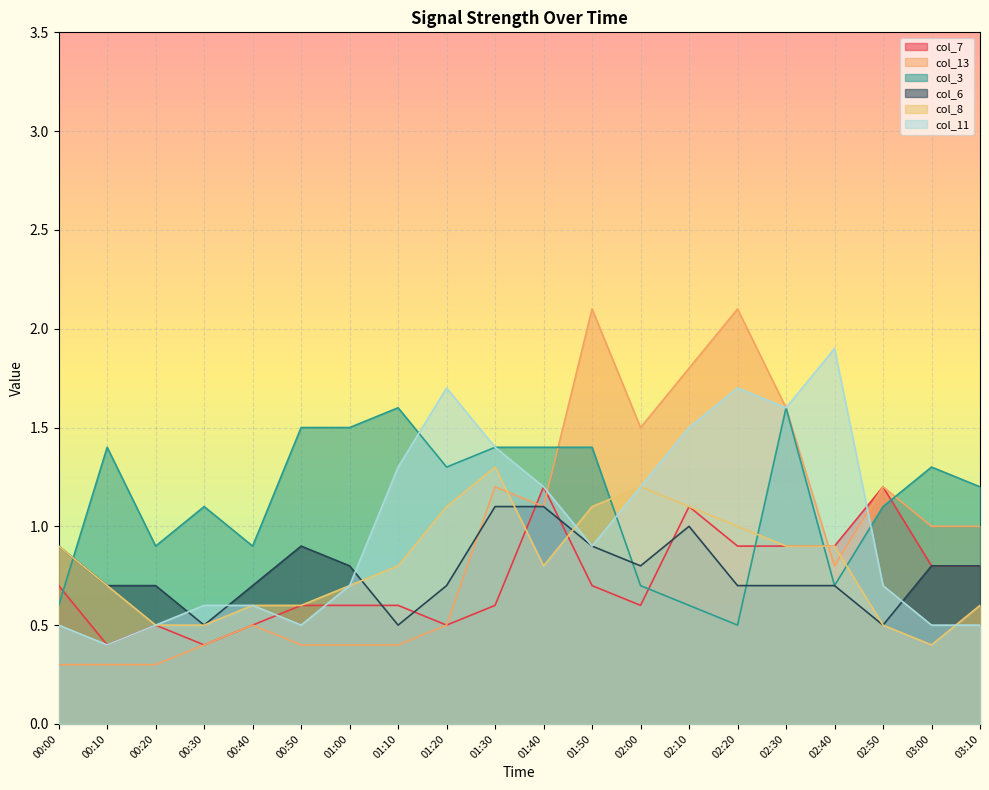

How many intersections are there between col_3 and col_8?

5